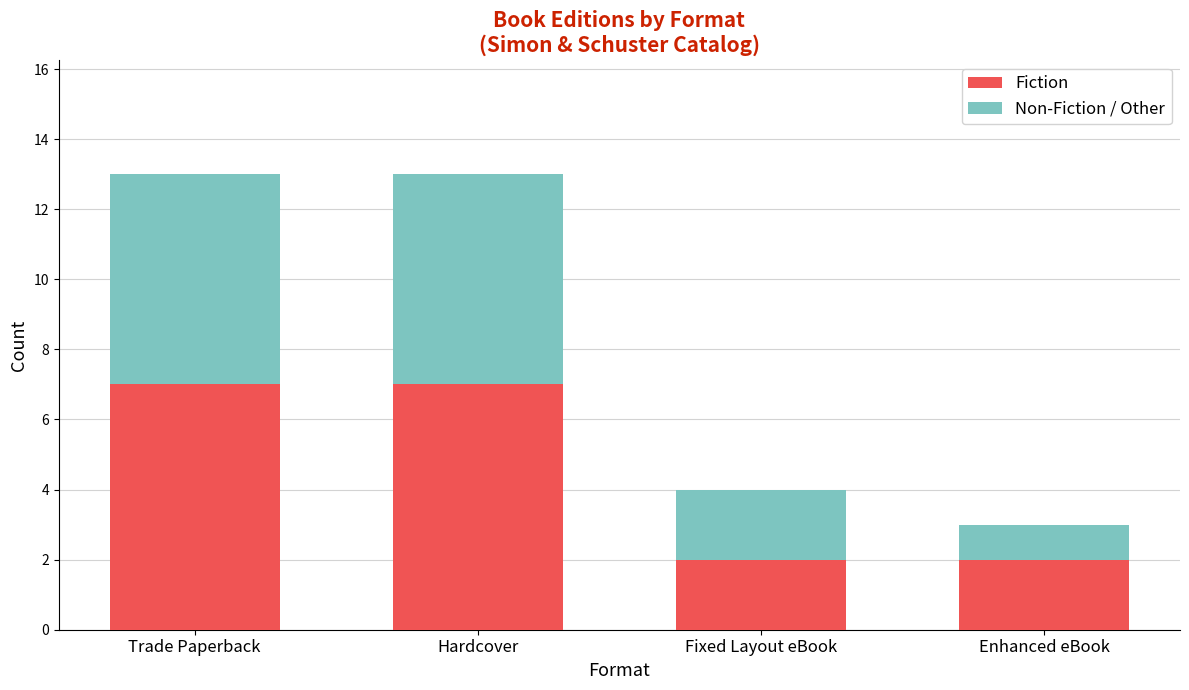

What value does the Fiction series have at Fixed Layout eBook?

2